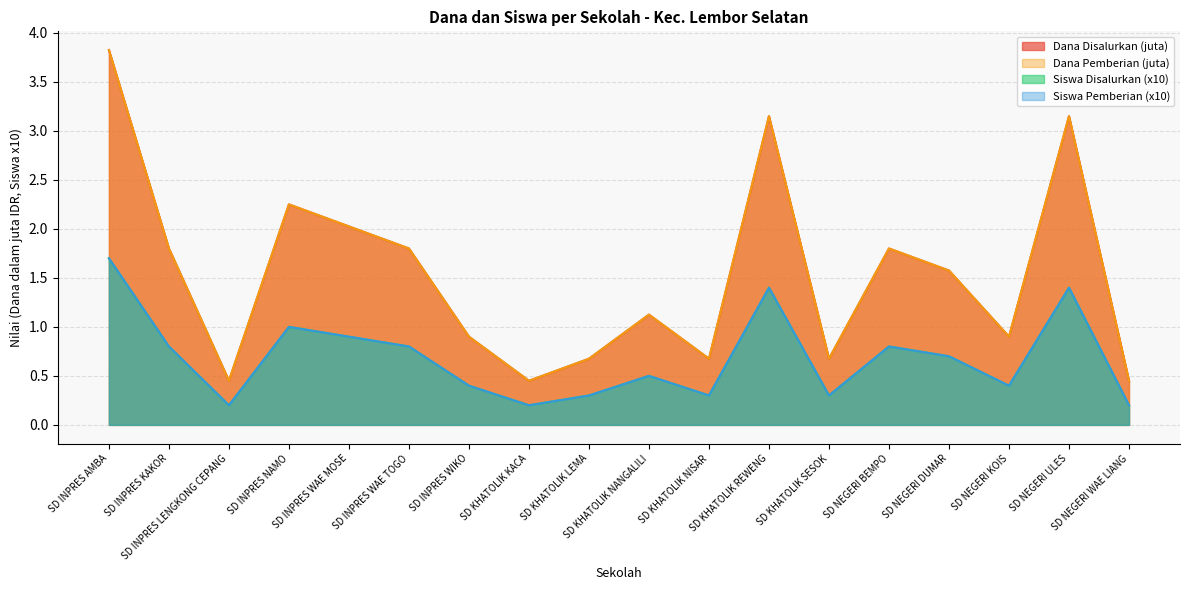

What are all the series names shown in the legend?

Dana Disalurkan, Siswa Disalurkan, Dana Pemberian, Siswa Pemberian